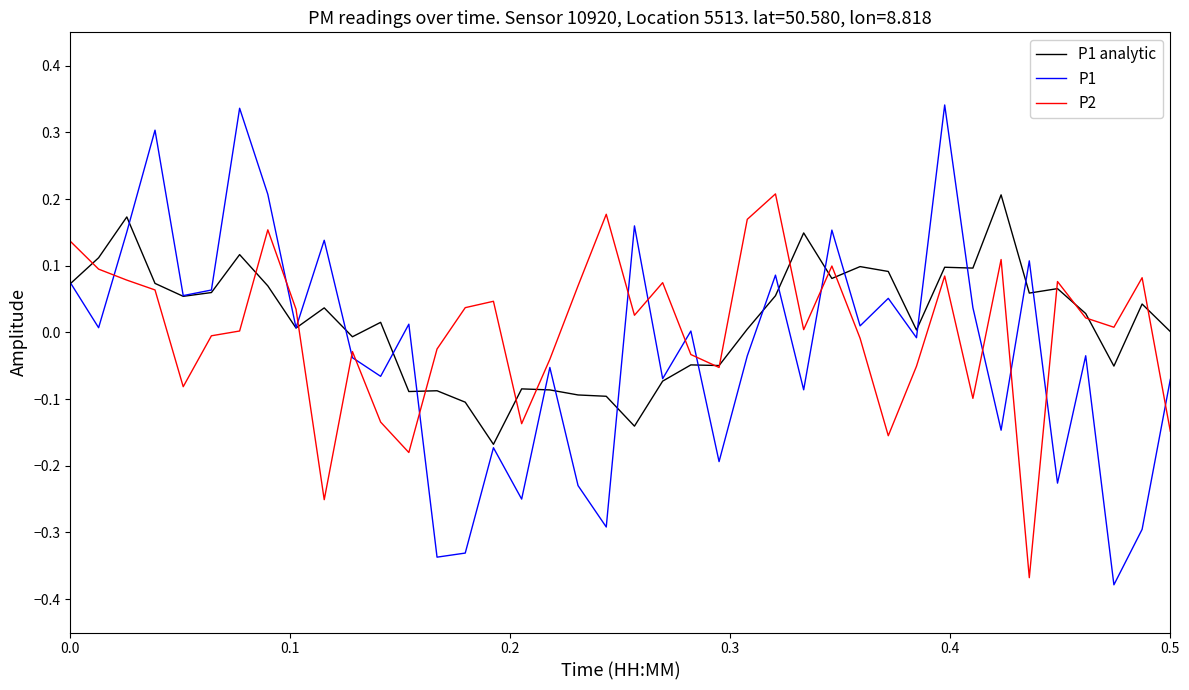

After their last crossing, which series has the higher values: P1 or P2?

P1